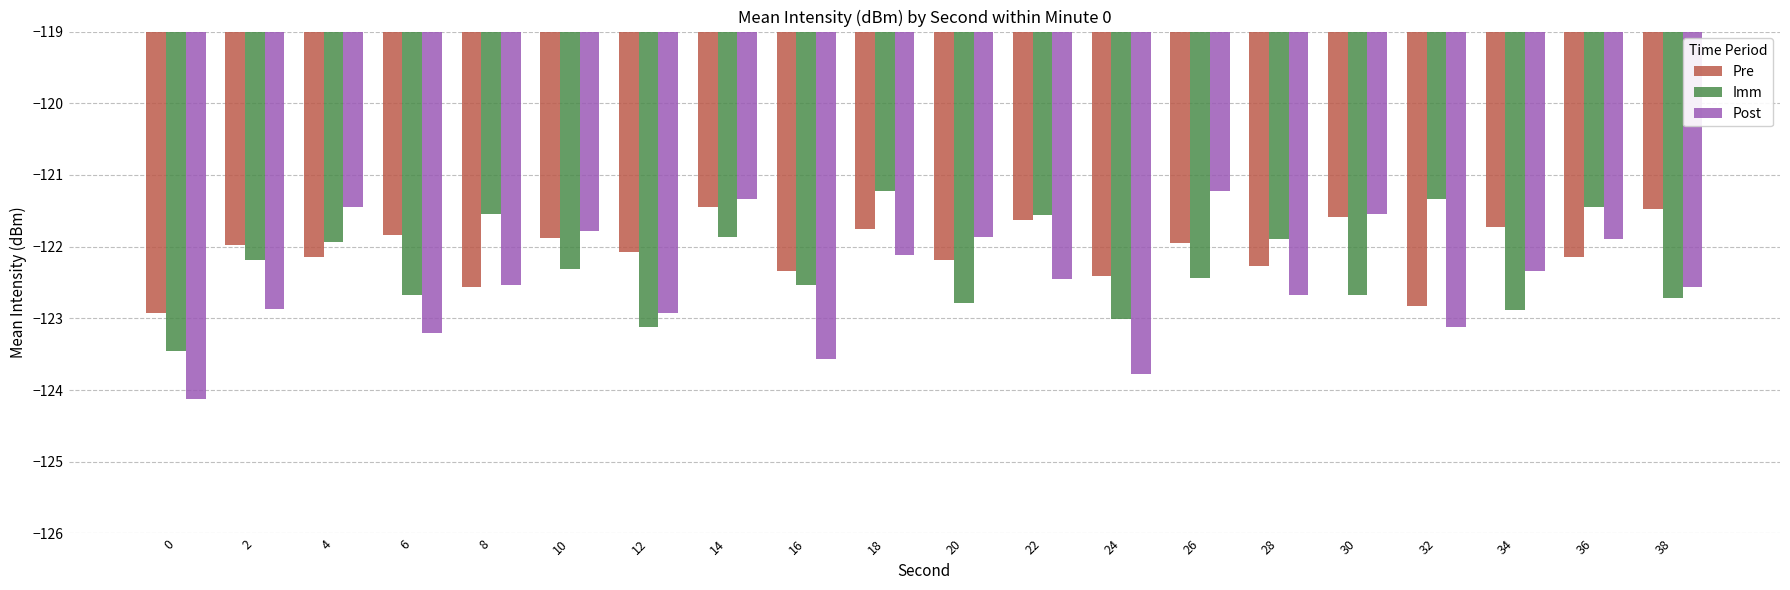

At which label does Imm first exceed -122?

4